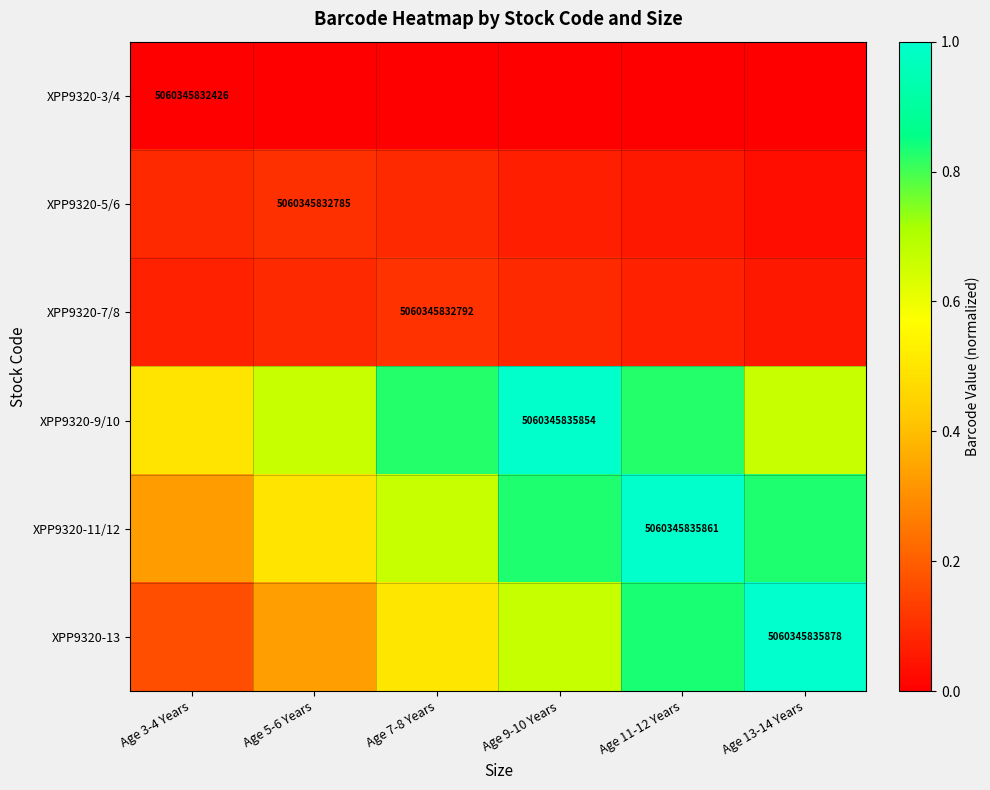

What is the sum of the XPP9320-11/12 values at Age 11-12 Years and Age 5-6 Years?

1.5